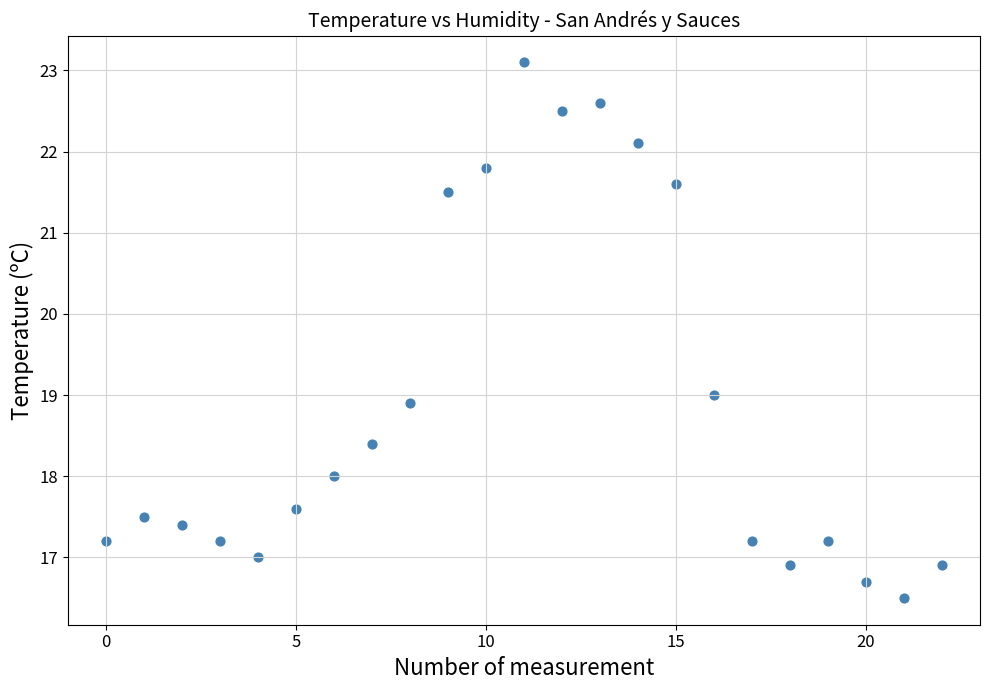

What is the range of Y values (max minus min)?

6.6